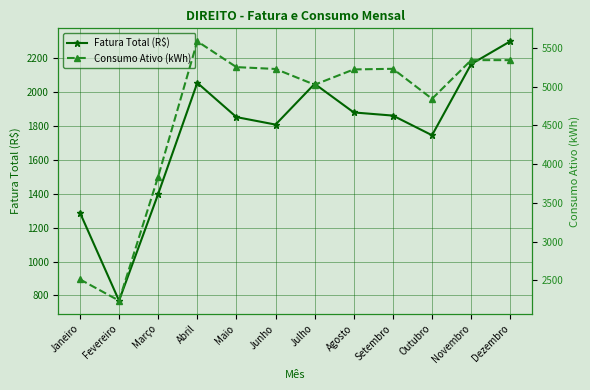

How many interior local valleys does the Consumo Ativo (kWh) series have?

3